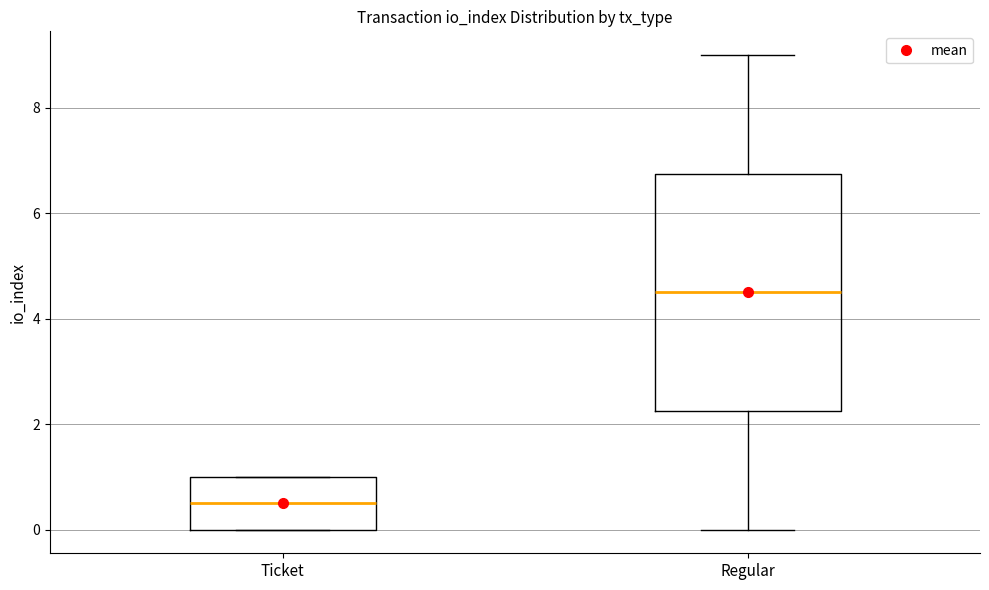

Comparing the boxes themselves (not the whiskers), which one is the tallest?

Regular